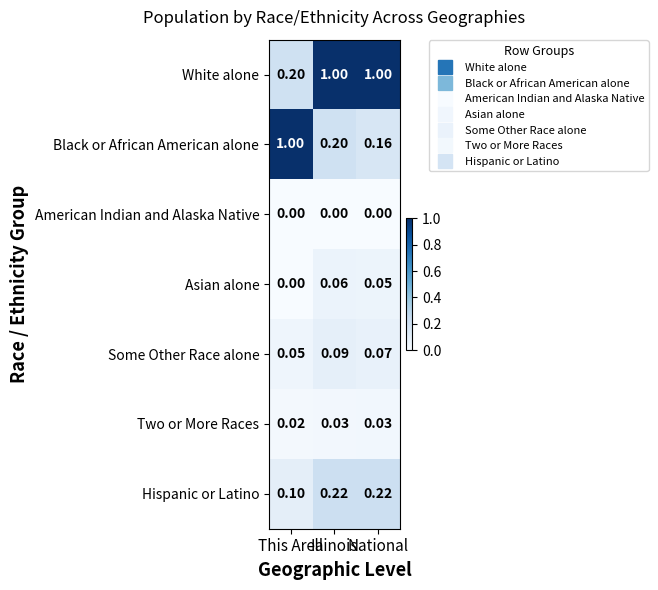

Where is Asian alone nearest to the value 0?

This Area